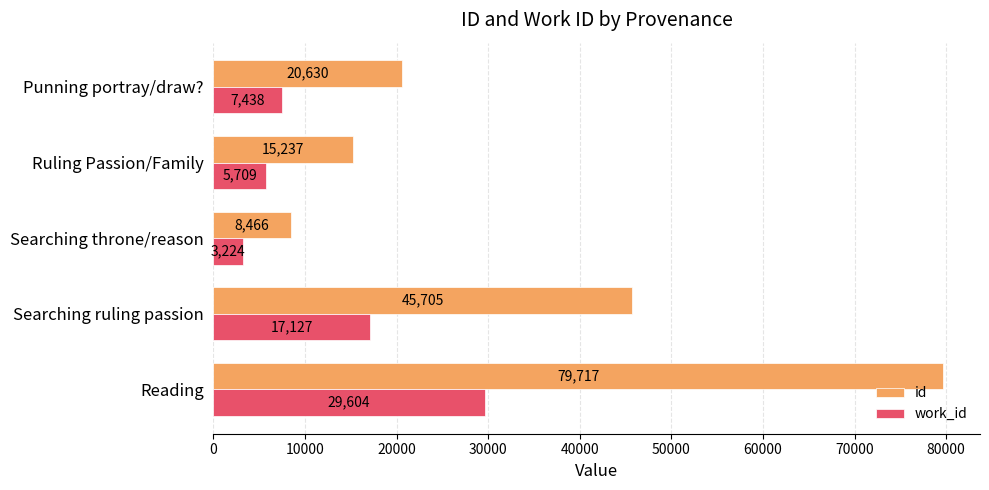

At Searching ruling passion, list the series in order from largest to smallest.

id, work_id